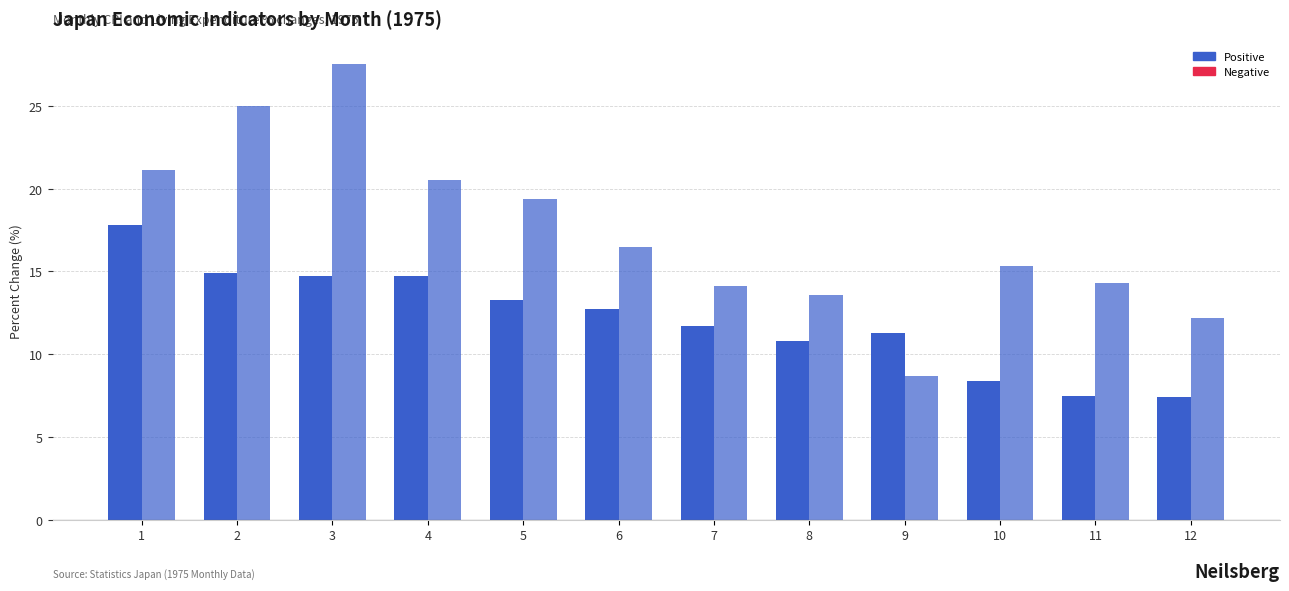

How many bars are there in total?

24